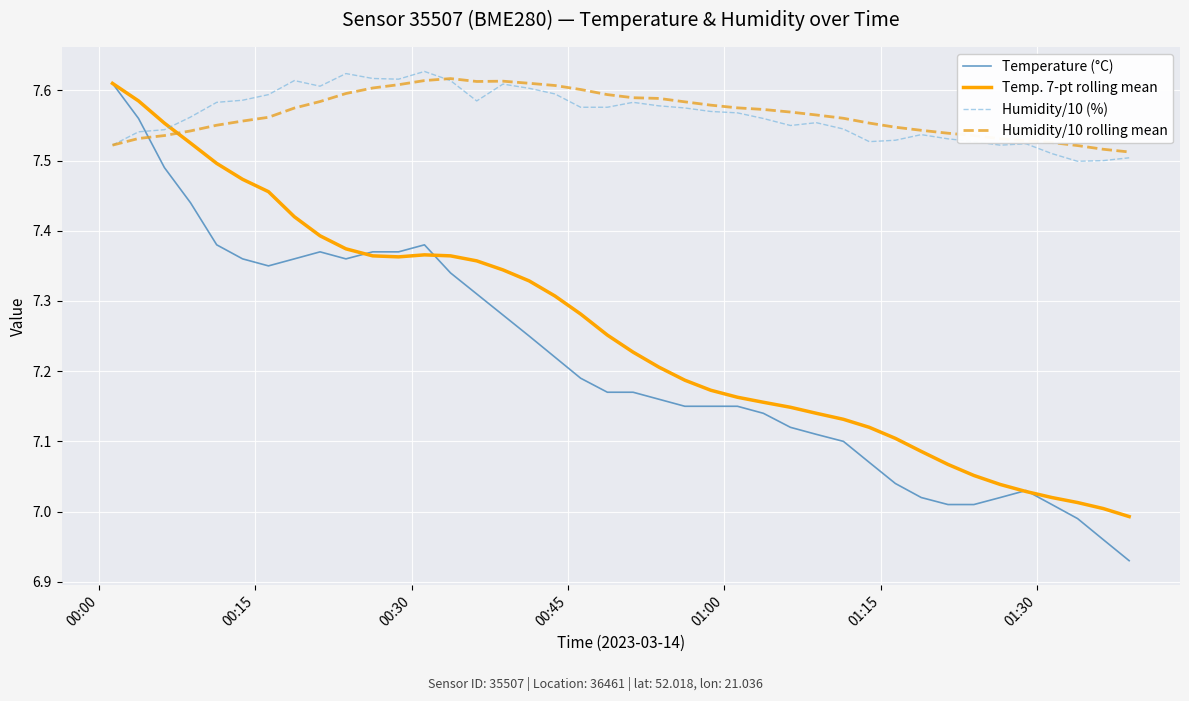

After their last crossing, which series has the higher values: Temperature (°C) or Humidity/10 rolling mean?

Humidity/10 rolling mean